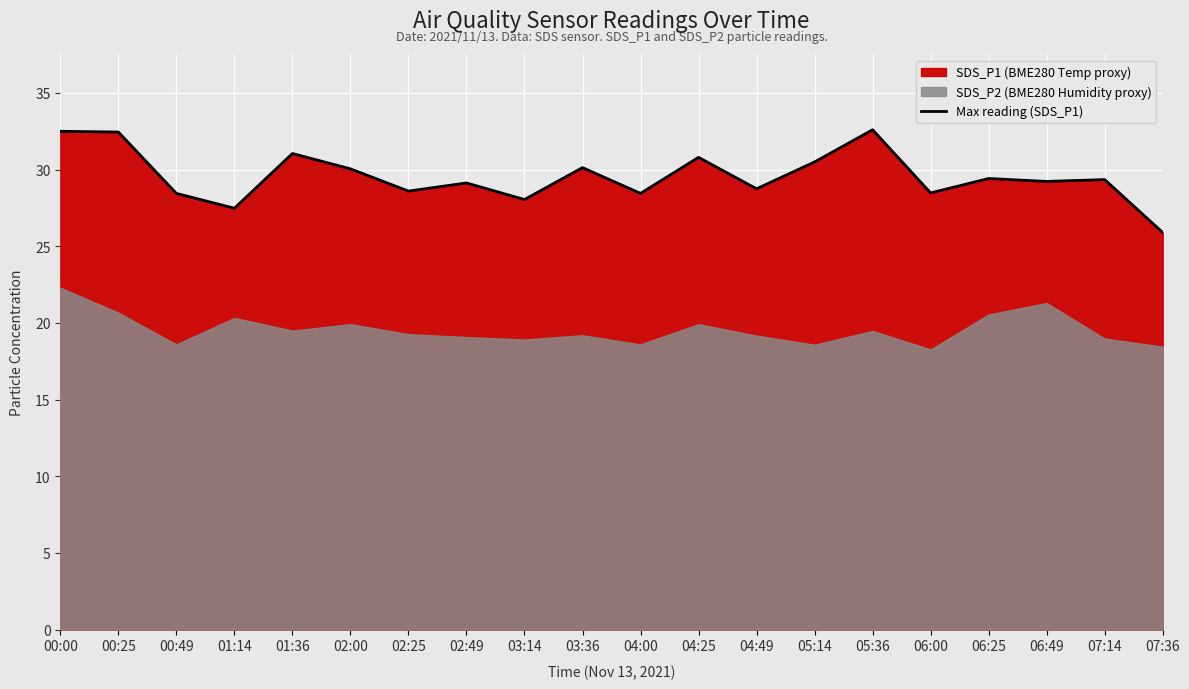

Which label corresponds to the largest value in the chart?

05:36